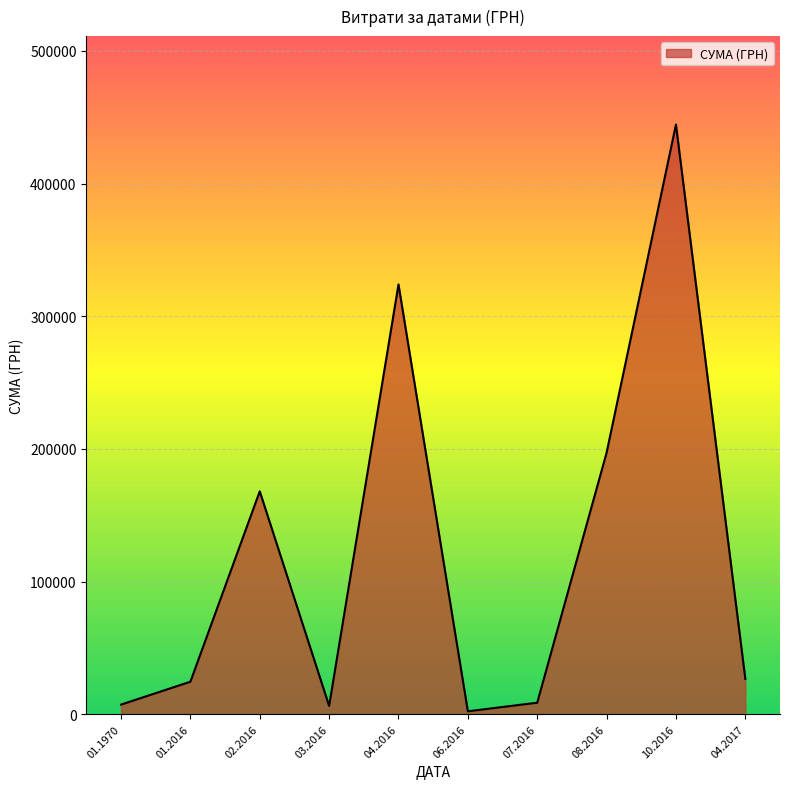

How many lines are shown in the chart?

1